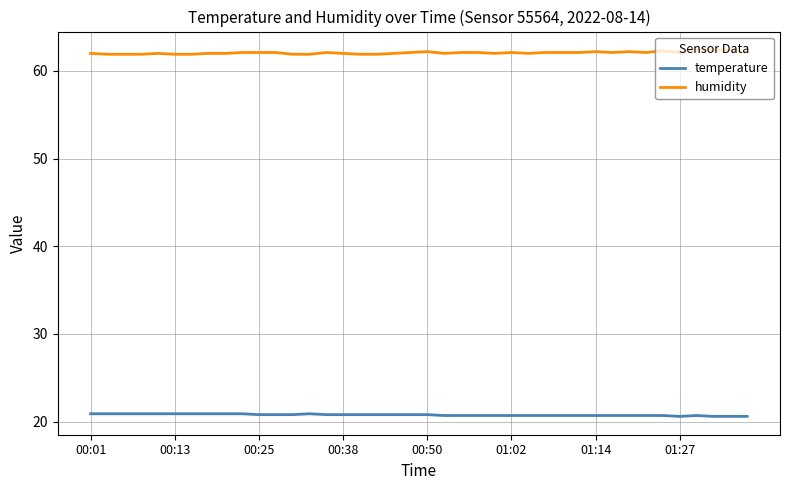

What is the smallest value displayed?

20.6